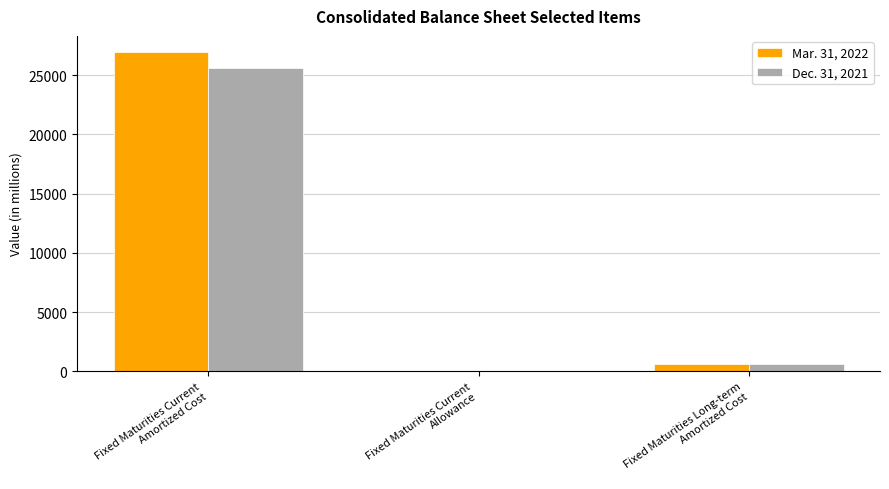

How many groups of bars are there?

3